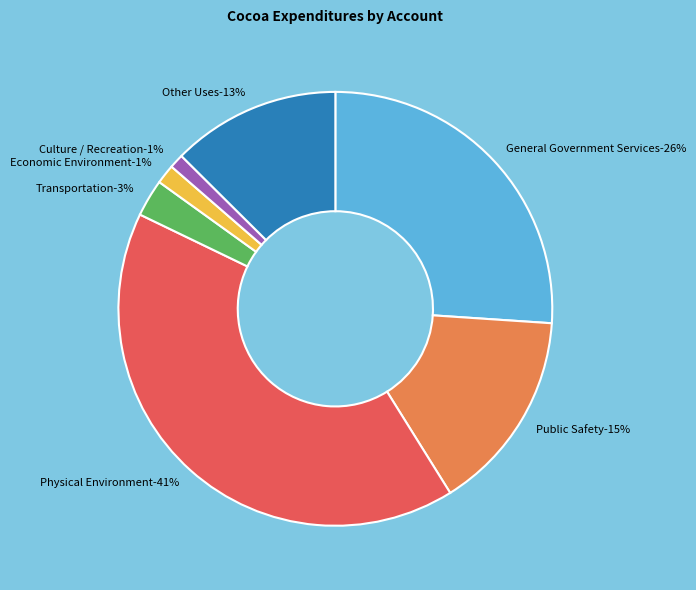

To the nearest percent, what is the difference between the largest and smallest slice percentages?

40%